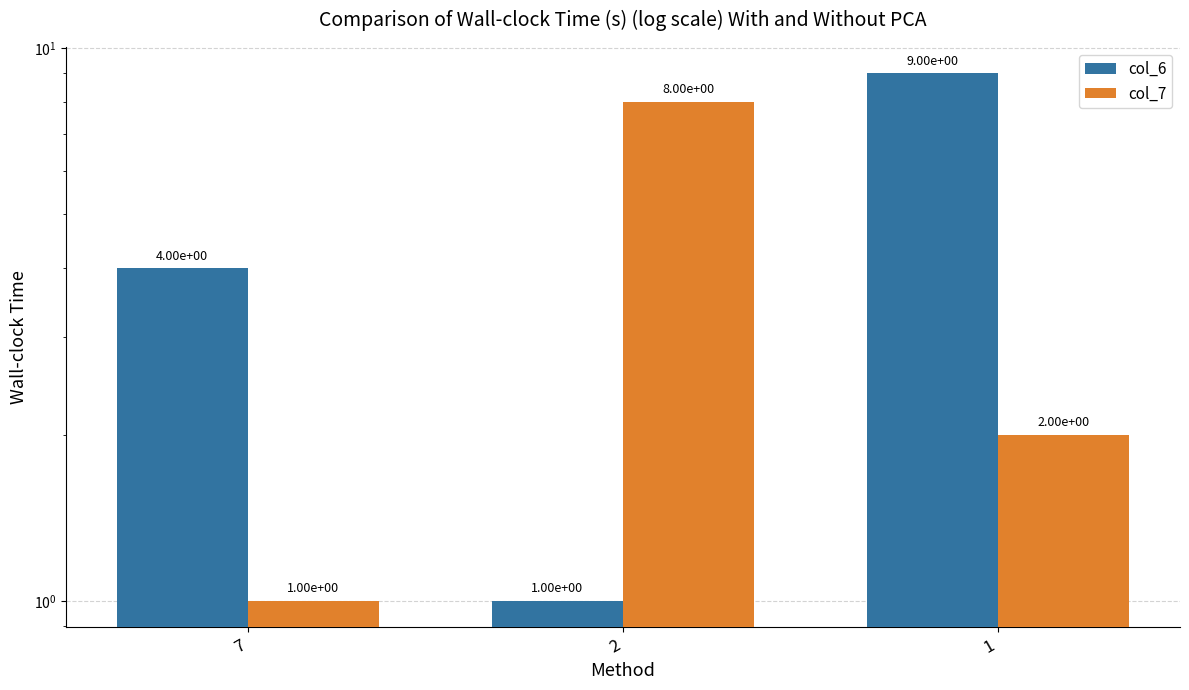

What are all the series names shown in the legend?

col_6, col_7